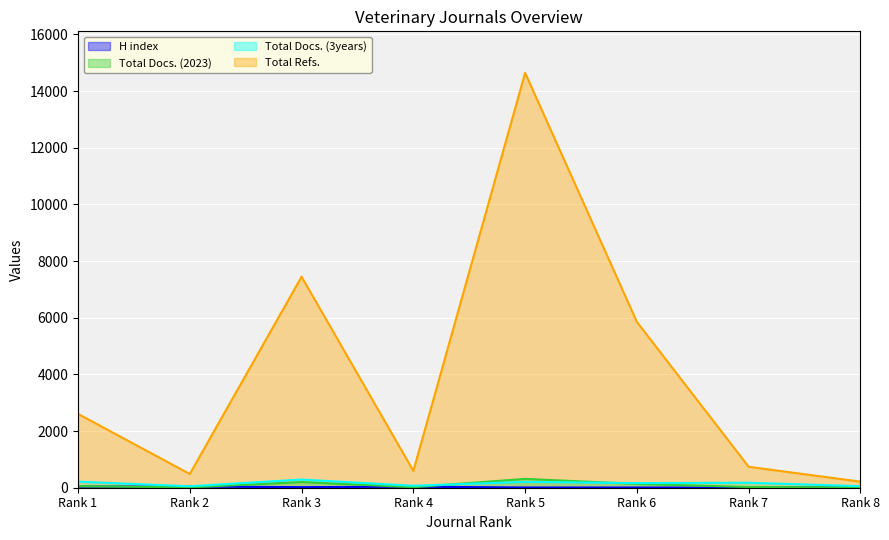

In H index, how many points are higher than both neighbors (excluding endpoints)?

2